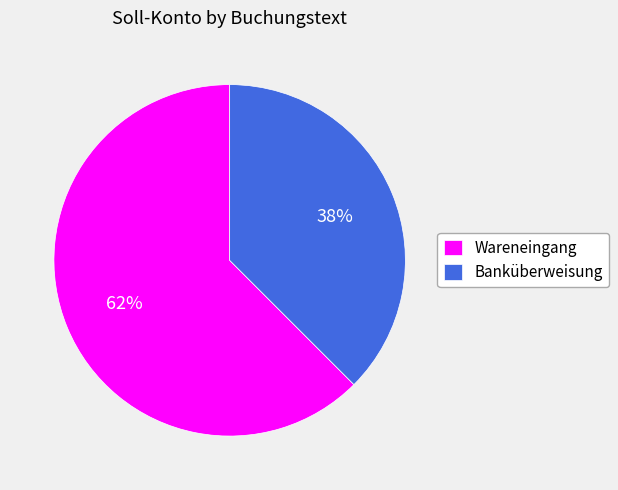

To the nearest percent, what percentage of the pie is Wareneingang?

62%